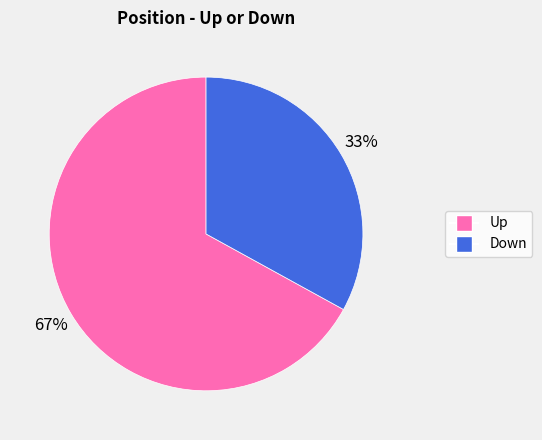

To the nearest percent, what is the difference between the largest and smallest slice percentages?

34%